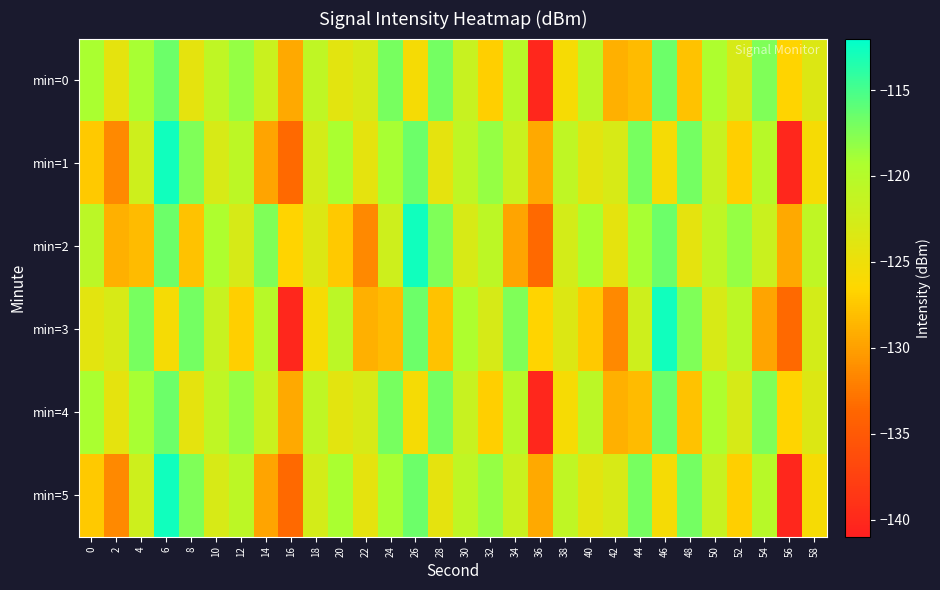

Reading left to right, transcribe all the data shown in this chart.

min=0: 0=-119.2	2=-124.2	4=-119.1	6=-116.6	8=-124.3	10=-120.9	12=-118.3	14=-121.8	16=-129.4	18=-120.9	20=-124.0	22=-123.0	24=-117.0	26=-125.7	28=-117.0	30=-121.6	32=-127.0	34=-120.2	36=-140.1	38=-125.8	40=-120.6	42=-129.0	44=-128.2	46=-116.6	48=-127.8	50=-119.4	52=-122.9	54=-117.3	56=-126.7	58=-123.5
min=1: 0=-127.4	2=-131.5	4=-122.1	6=-112.7	8=-117.3	10=-123.1	12=-120.6	14=-129.7	16=-133.5	18=-122.7	20=-119.2	22=-124.2	24=-119.1	26=-116.6	28=-124.3	30=-120.9	32=-118.3	34=-121.8	36=-129.4	38=-120.9	40=-124.0	42=-123.0	44=-117.0	46=-125.7	48=-117.0	50=-121.6	52=-127.0	54=-120.2	56=-140.1	58=-125.8
min=2: 0=-120.6	2=-129.0	4=-128.2	6=-116.6	8=-127.8	10=-119.4	12=-122.9	14=-117.3	16=-126.7	18=-123.5	20=-127.4	22=-131.5	24=-122.1	26=-112.7	28=-117.3	30=-123.1	32=-120.6	34=-129.7	36=-133.5	38=-122.7	40=-119.2	42=-124.2	44=-119.1	46=-116.6	48=-124.3	50=-120.9	52=-118.3	54=-121.8	56=-129.4	58=-120.9
min=3: 0=-124.0	2=-123.0	4=-117.0	6=-125.7	8=-117.0	10=-121.6	12=-127.0	14=-120.2	16=-140.1	18=-125.8	20=-120.6	22=-129.0	24=-128.2	26=-116.6	28=-127.8	30=-119.4	32=-122.9	34=-117.3	36=-126.7	38=-123.5	40=-127.4	42=-131.5	44=-122.1	46=-112.7	48=-117.3	50=-123.1	52=-120.6	54=-129.7	56=-133.5	58=-122.7
min=4: 0=-119.2	2=-124.2	4=-119.1	6=-116.6	8=-124.3	10=-120.9	12=-118.3	14=-121.8	16=-129.4	18=-120.9	20=-124.0	22=-123.0	24=-117.0	26=-125.7	28=-117.0	30=-121.6	32=-127.0	34=-120.2	36=-140.1	38=-125.8	40=-120.6	42=-129.0	44=-128.2	46=-116.6	48=-127.8	50=-119.4	52=-122.9	54=-117.3	56=-126.7	58=-123.5
min=5: 0=-127.4	2=-131.5	4=-122.1	6=-112.7	8=-117.3	10=-123.1	12=-120.6	14=-129.7	16=-133.5	18=-122.7	20=-119.2	22=-124.2	24=-119.1	26=-116.6	28=-124.3	30=-120.9	32=-118.3	34=-121.8	36=-129.4	38=-120.9	40=-124.0	42=-123.0	44=-117.0	46=-125.7	48=-117.0	50=-121.6	52=-127.0	54=-120.2	56=-140.1	58=-125.8